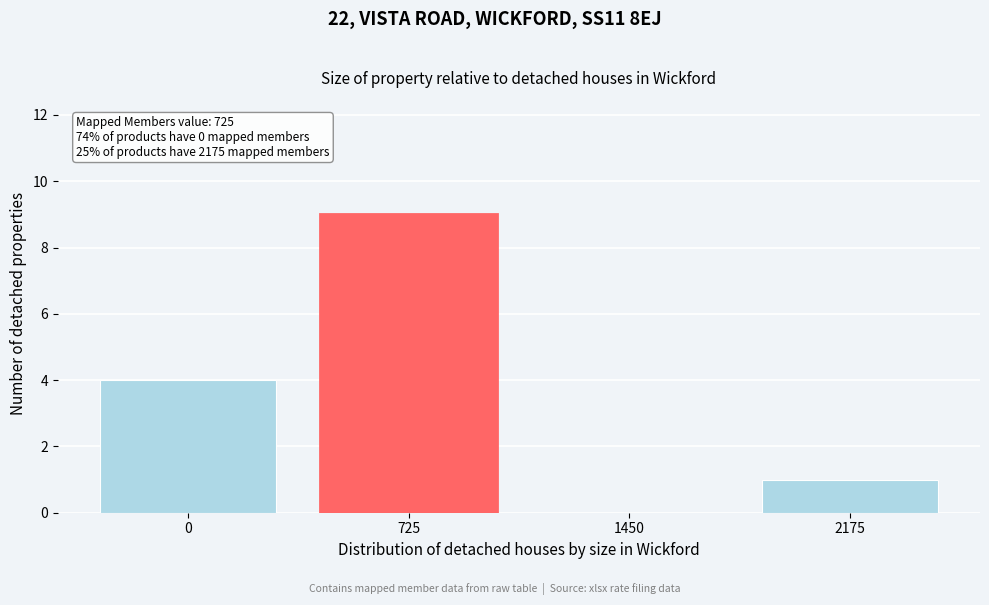

Reading left to right, extract all data points from this chart.

0=4	725=9	1450=0	2175=1